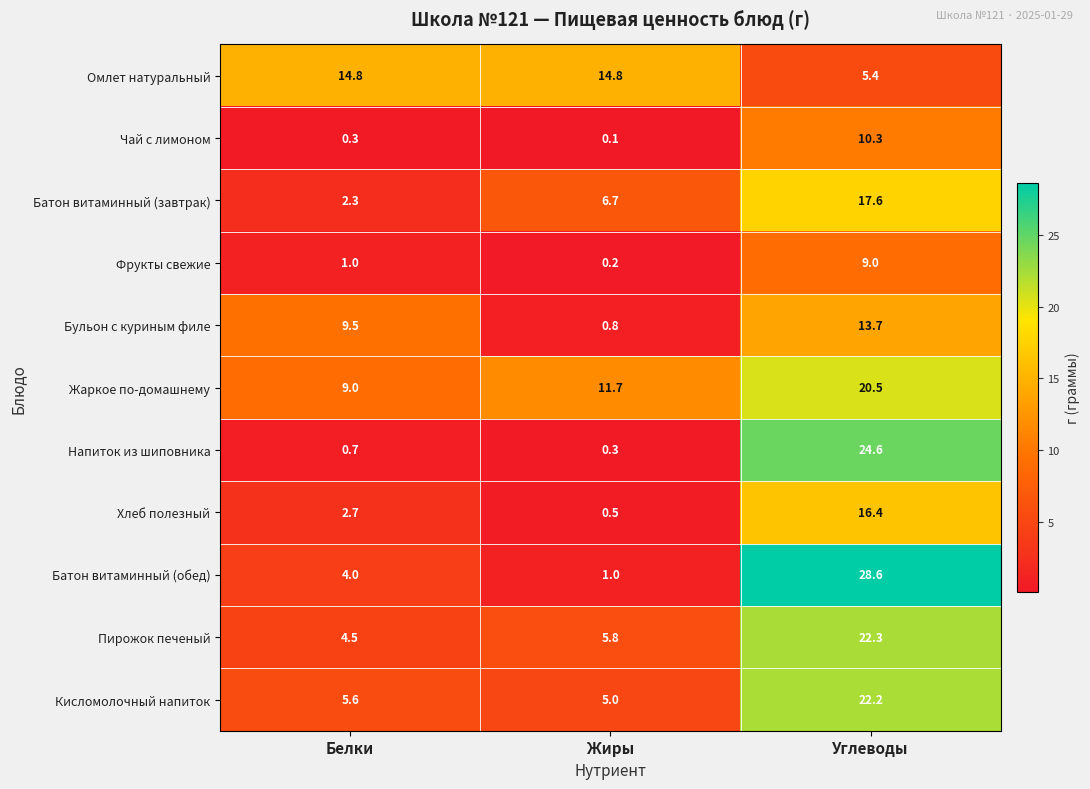

Rank the series by their maximum value, from highest to lowest.

Батон витаминный (обед), Напиток из шиповника, Пирожок печеный, Кисломолочный напиток, Жаркое по-домашнему, Батон витаминный (завтрак), Хлеб полезный, Омлет натуральный, Бульон с куриным филе, Чай с лимоном, Фрукты свежие